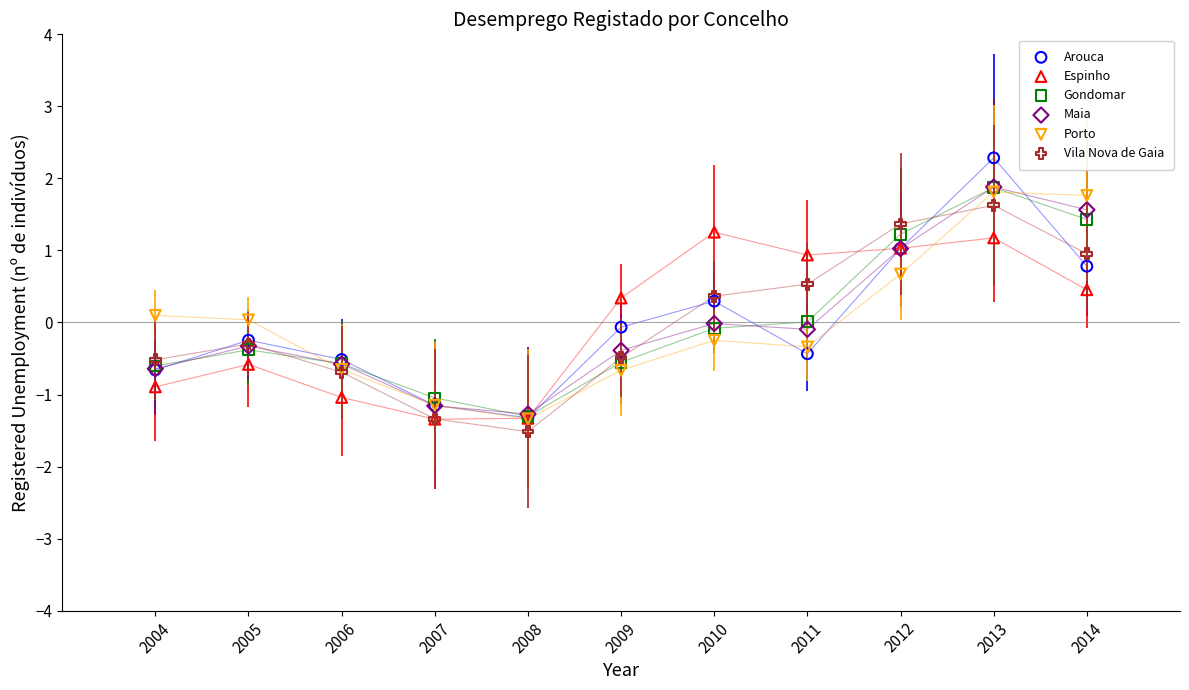

Which series contains the lowest Y value?

Vila Nova de Gaia